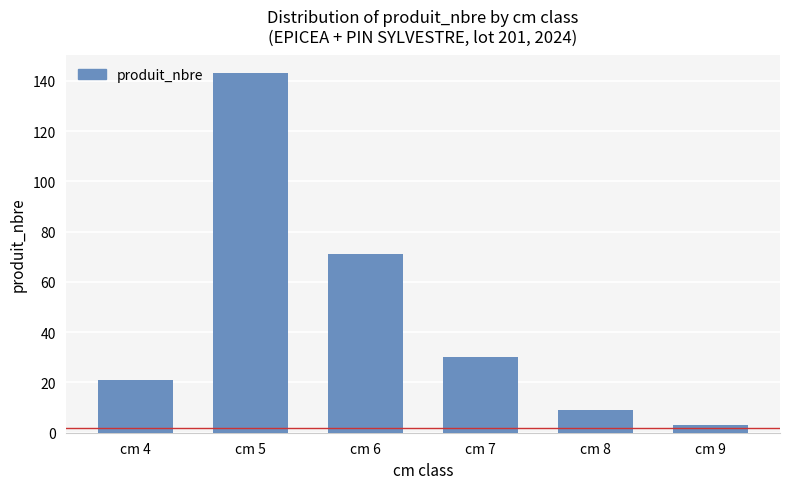

What is the ratio of the value at cm 5 to the value at cm 8?

15.9